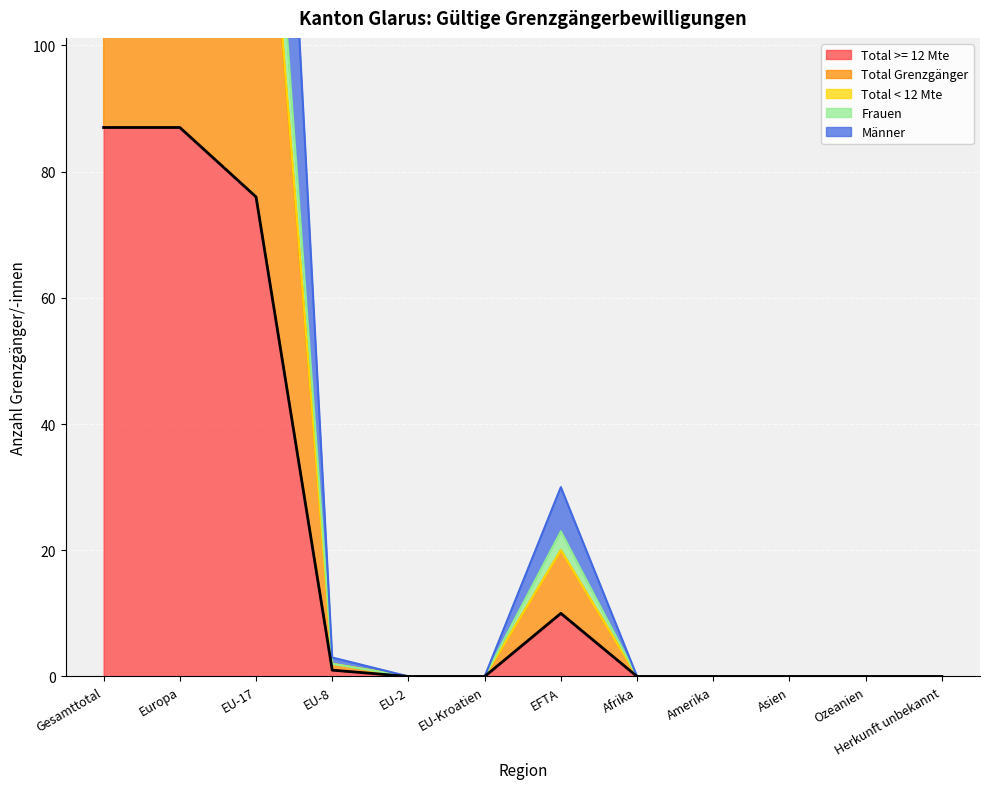

How many distinct data groups are displayed?

5